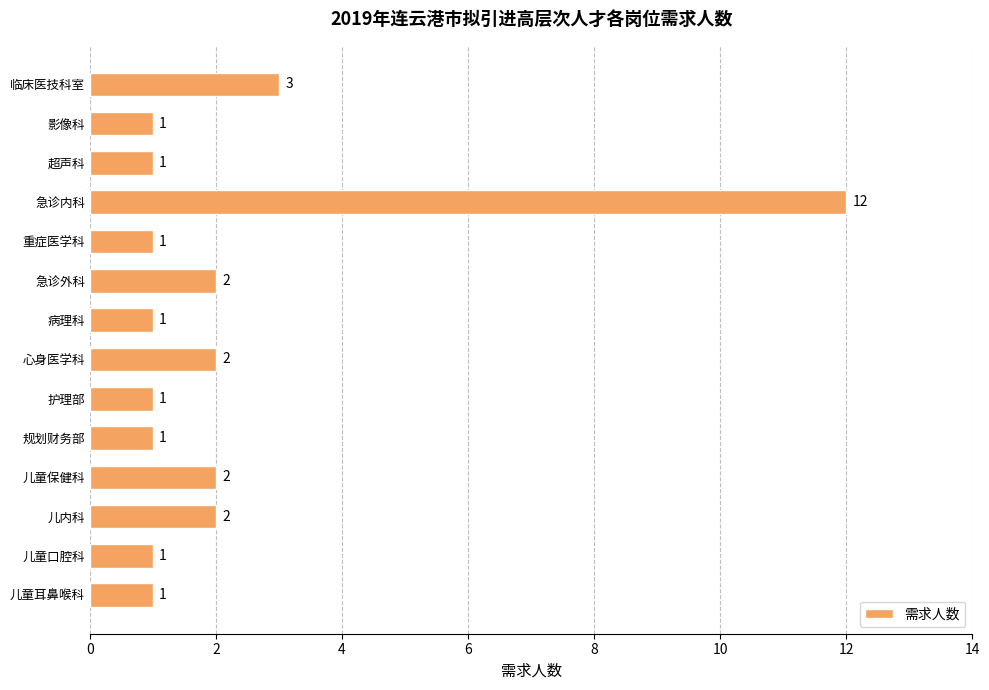

Reading top to bottom, transcribe all the data shown in this chart.

3	1	1	12	1	2	1	2	1	1	2	2	1	1